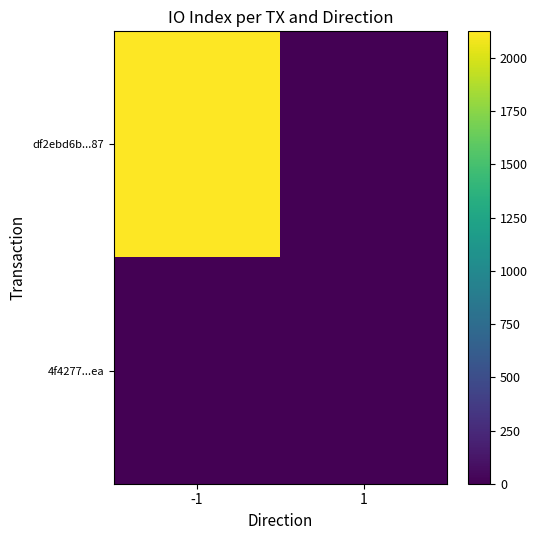

Reading left to right, extract all data points from this chart.

df2ebd6b...87: -1=2125	1=0
4f4277...ea: -1=0	1=6